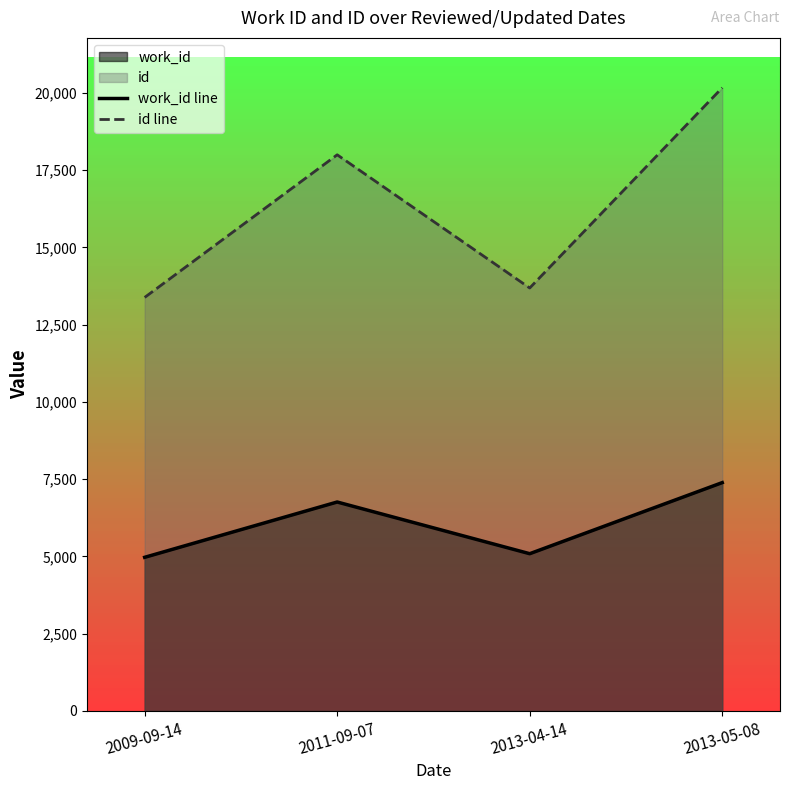

At 2013-05-08, list the series in order from largest to smallest.

id line, work_id line